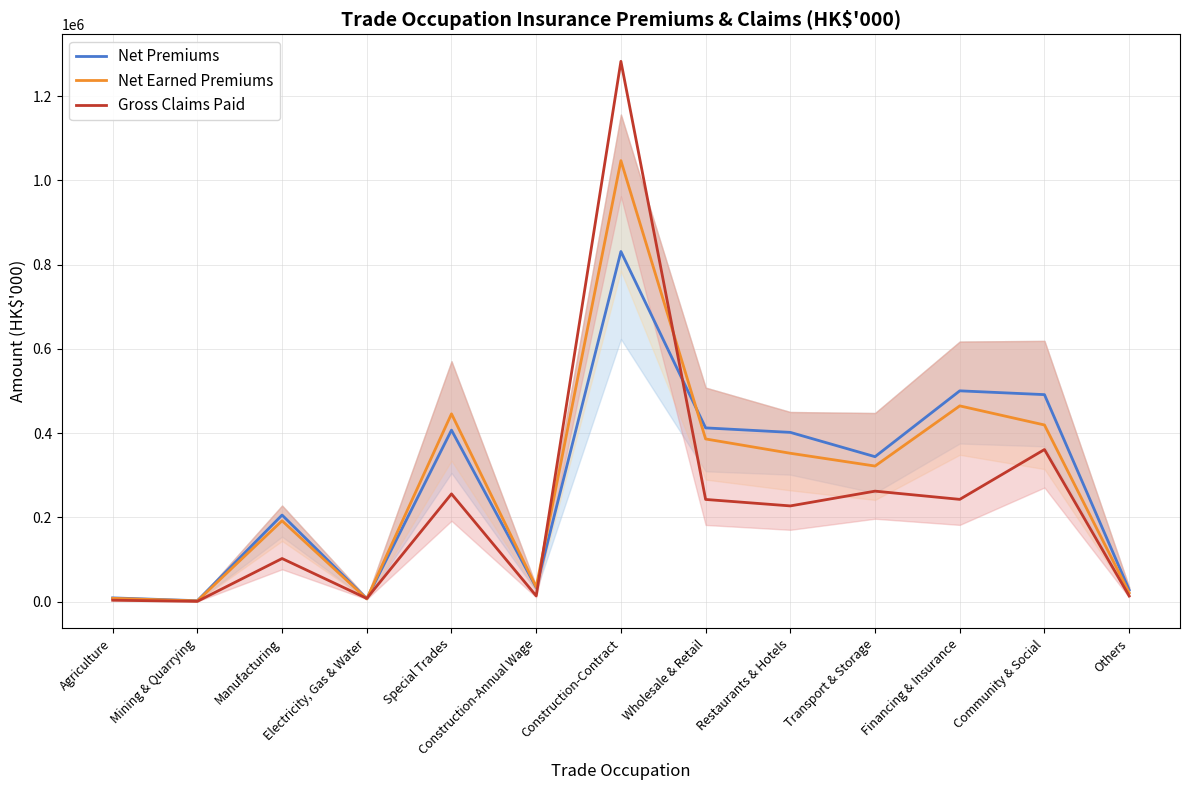

Rank the categories by Net Earned Premiums value from lowest to highest.

Mining & Quarrying, Electricity, Gas & Water, Agriculture, Others, Construction-Annual Wage, Manufacturing, Transport & Storage, Restaurants & Hotels, Wholesale & Retail, Community & Social, Special Trades, Financing & Insurance, Construction-Contract